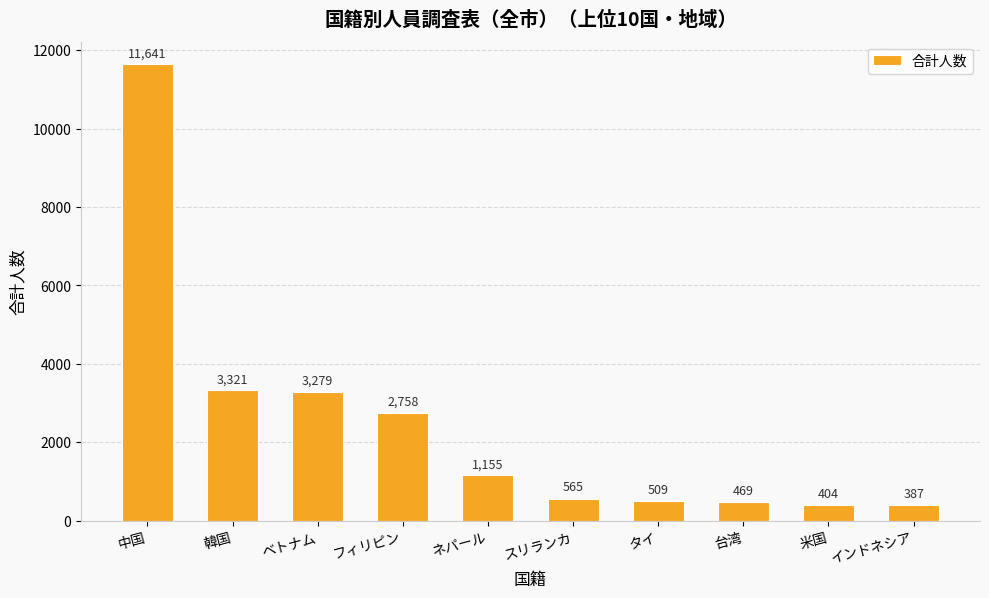

Reading right to left, list all the values displayed in this chart.

387	404	469	509	565	1155	2758	3279	3321	11641